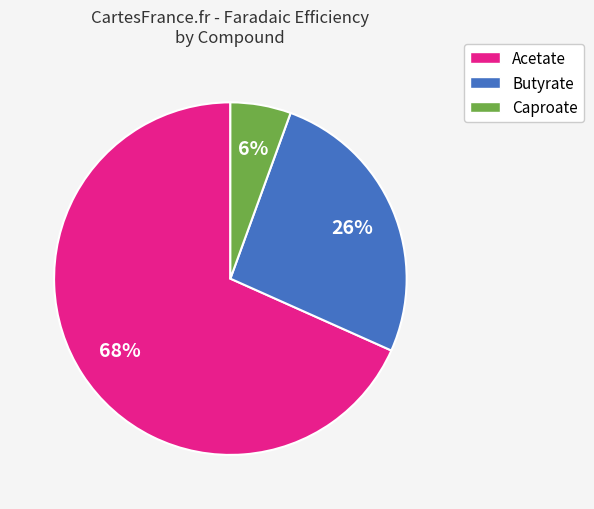

To the nearest percent, what is the average slice percentage?

33%